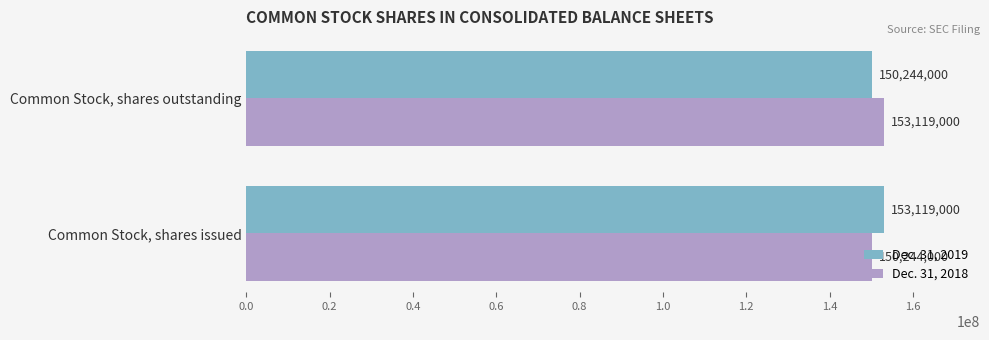

Rank the series at Common Stock, shares issued from lowest to highest value.

Dec. 31, 2018, Dec. 31, 2019